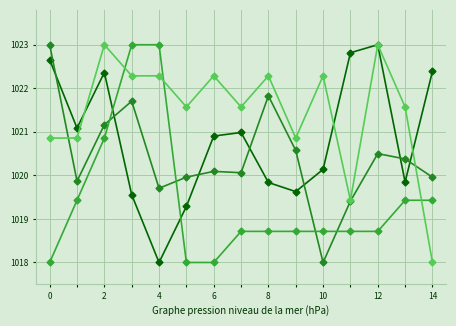

What is the maximum value shown in the chart?

1023.0